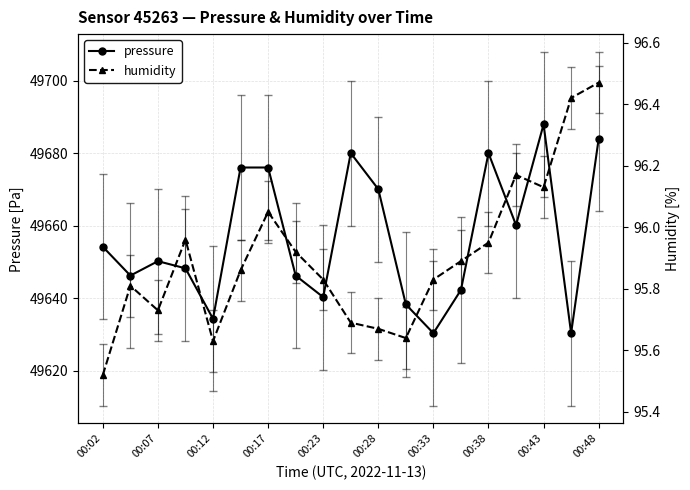

How many series are shown in this chart?

2